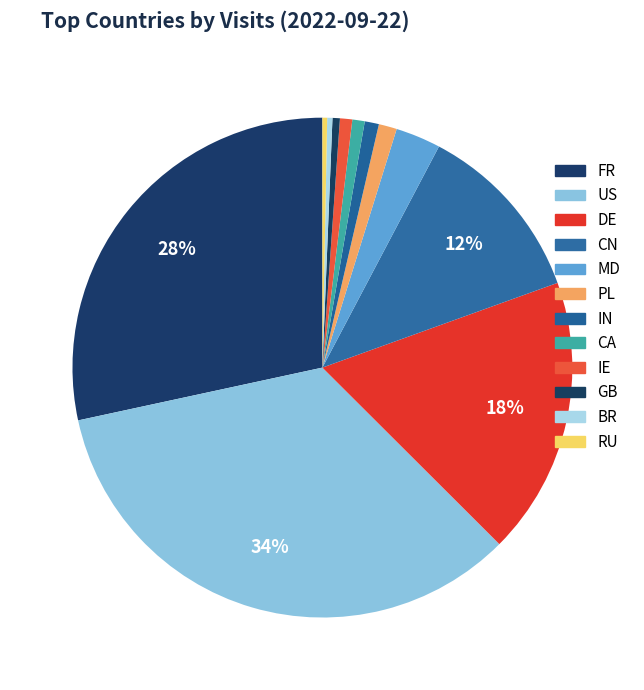

What is the largest slice in the pie chart?

US